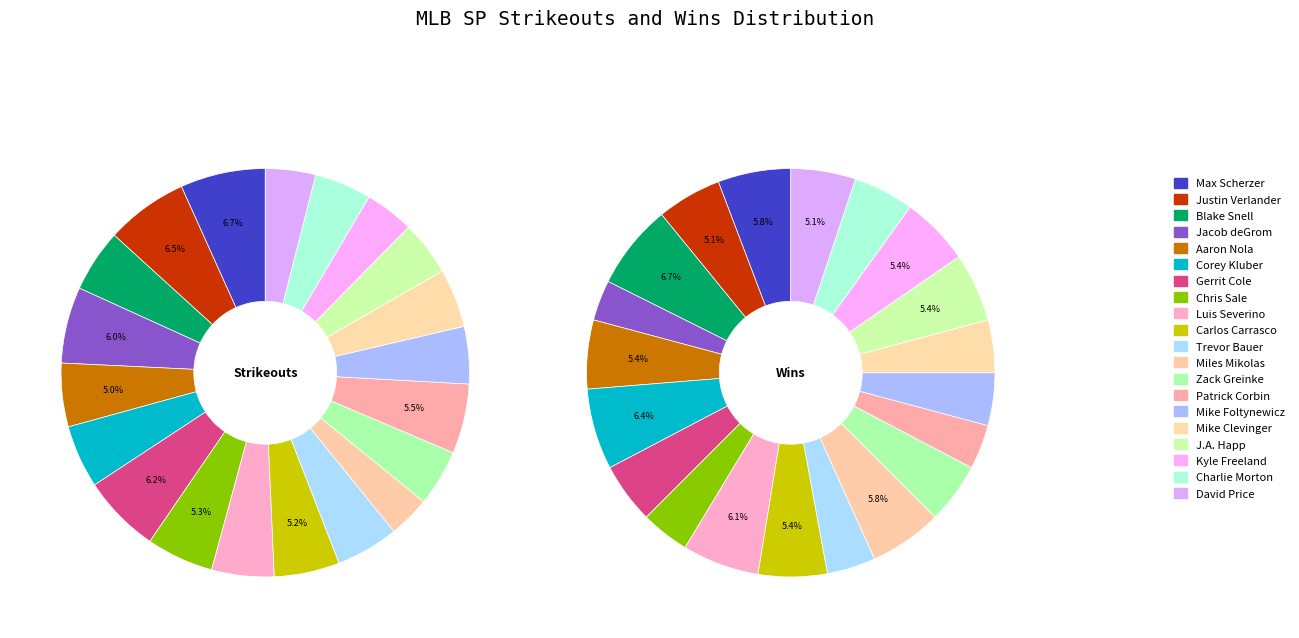

Which category has the smallest portion of the pie?

Jacob deGrom